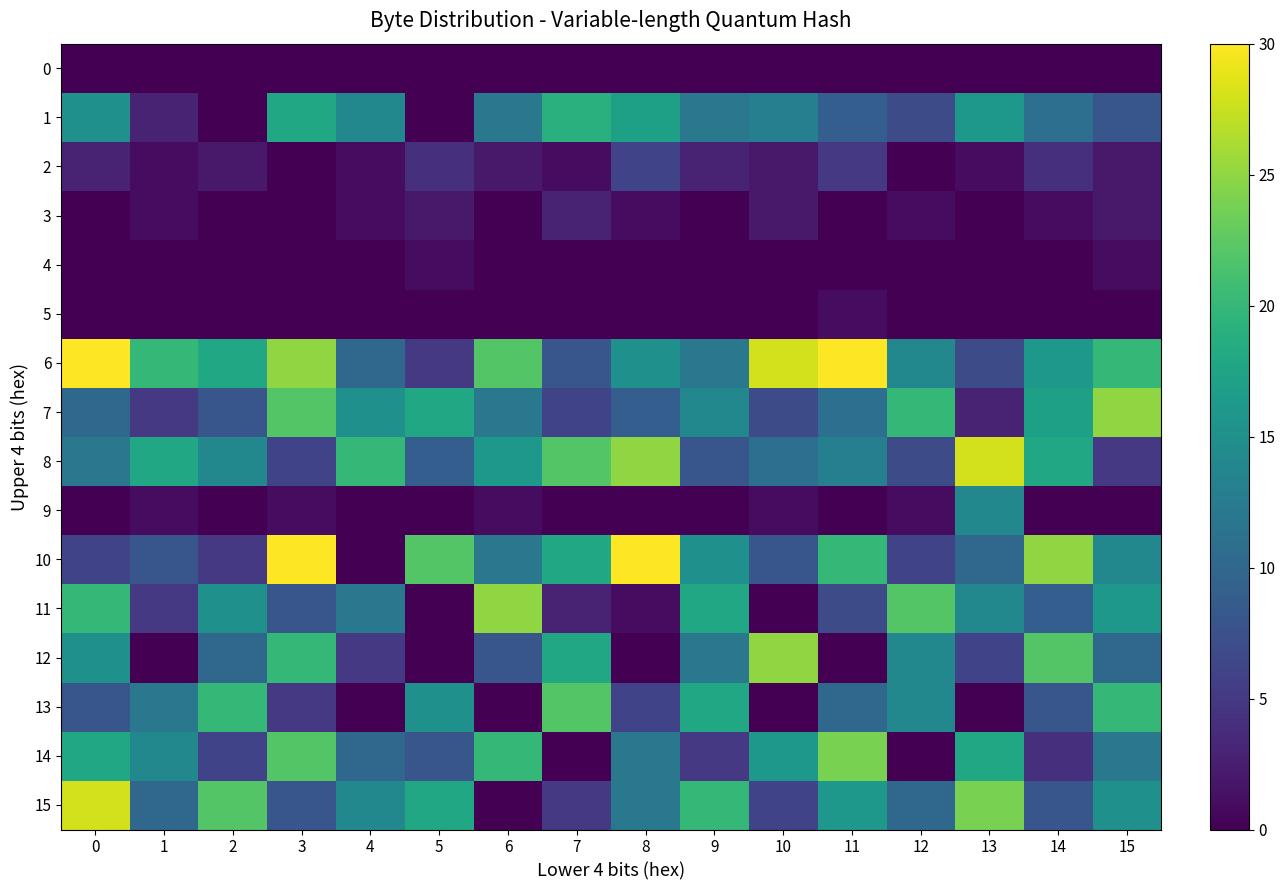

What is the total value across all series at 13?

141